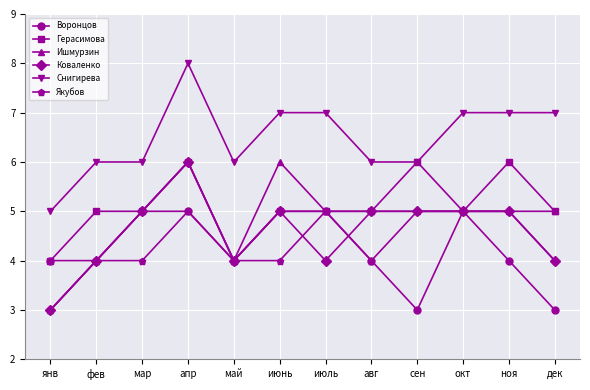

True or false: Снигирева and Воронцов intersect in this chart.

False